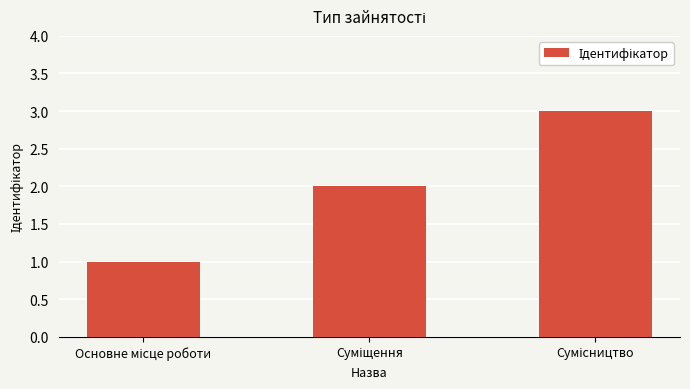

What is the greatest value displayed?

3